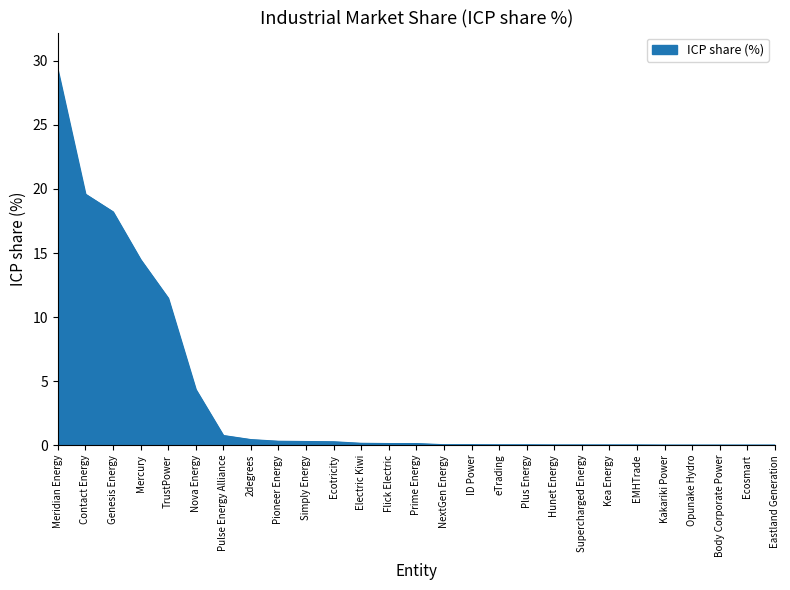

The chart shows a value of 0.0 at Plus Energy. True or false?

True